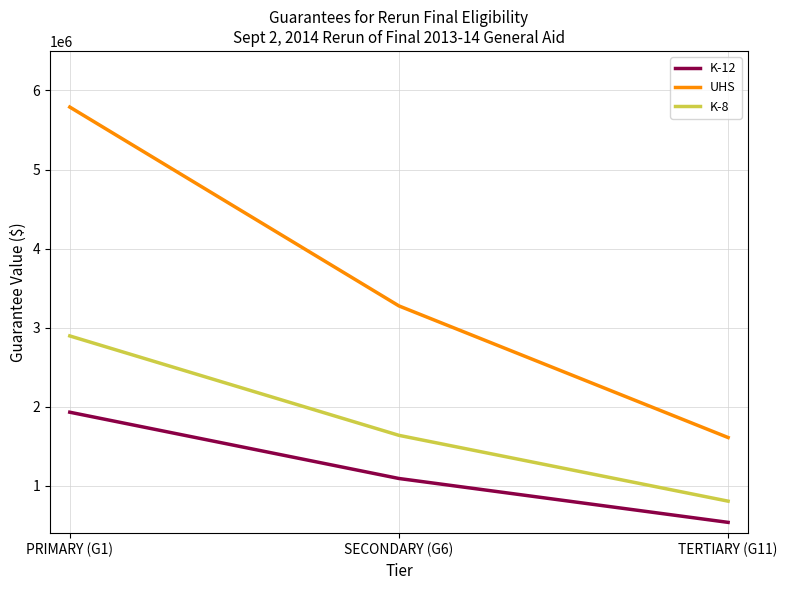

What position from the right is PRIMARY (G1)?

3